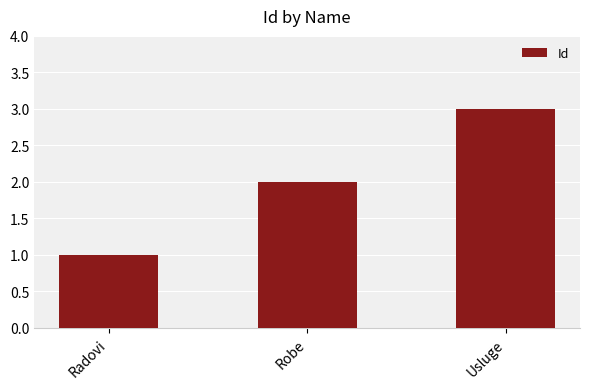

Reading left to right, transcribe all the data shown in this chart.

Radovi=1	Robe=2	Usluge=3